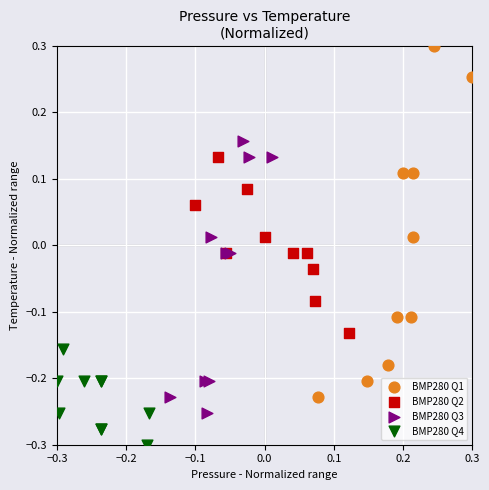

Which series contains the highest Y value?

BMP280 Q1